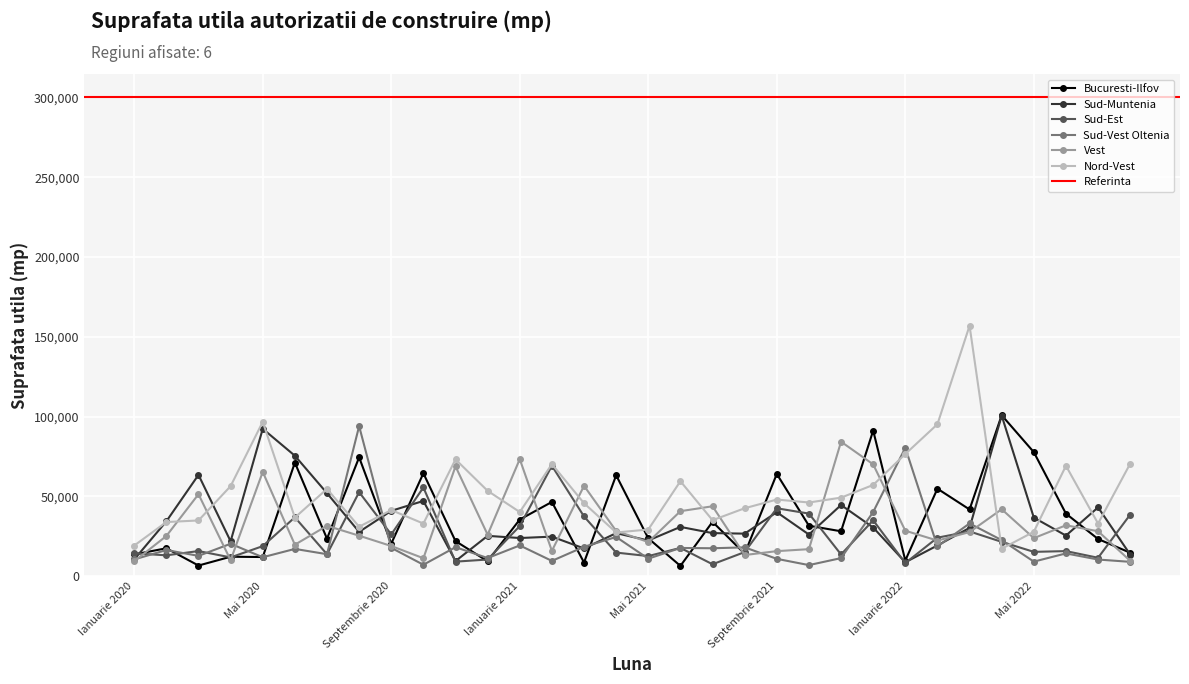

What is the value of the Nord-Vest point at the 16th from the left?

27333